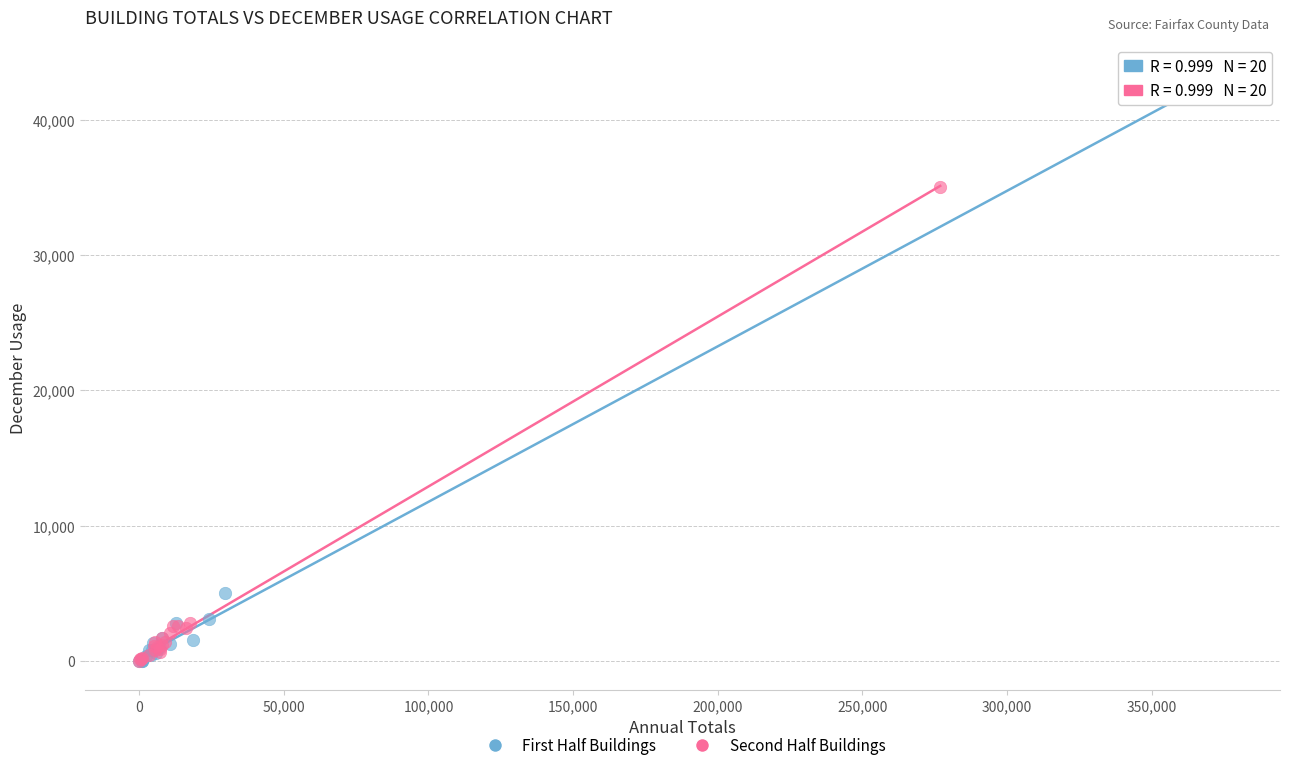

Which series has the largest Y range (max minus min)?

First Half Buildings